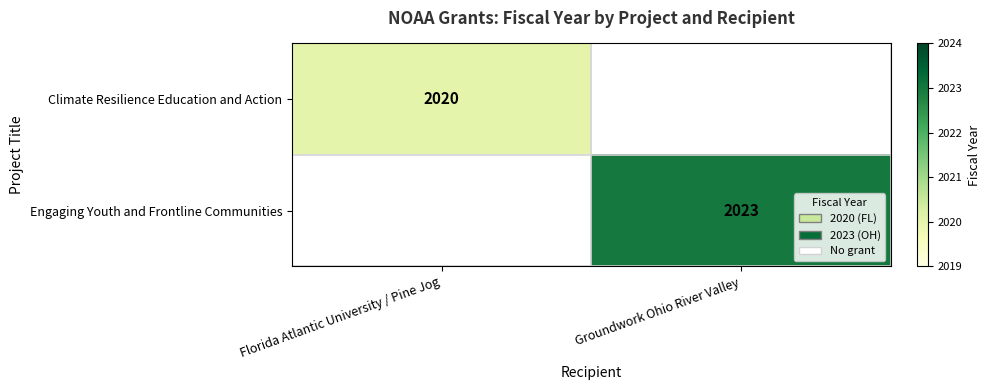

Is the value of Climate Resilience Education and Action at Florida Atlantic University / Pine Jog greater than the value of Engaging Youth and Frontline Communities at Groundwork Ohio River Valley?

No